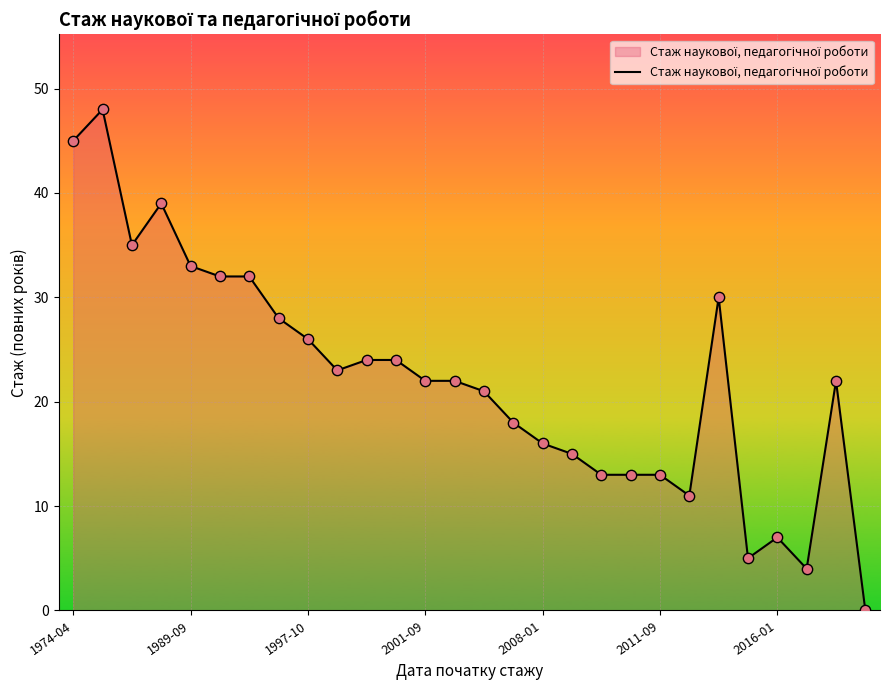

What is the maximum value shown in the chart?

48